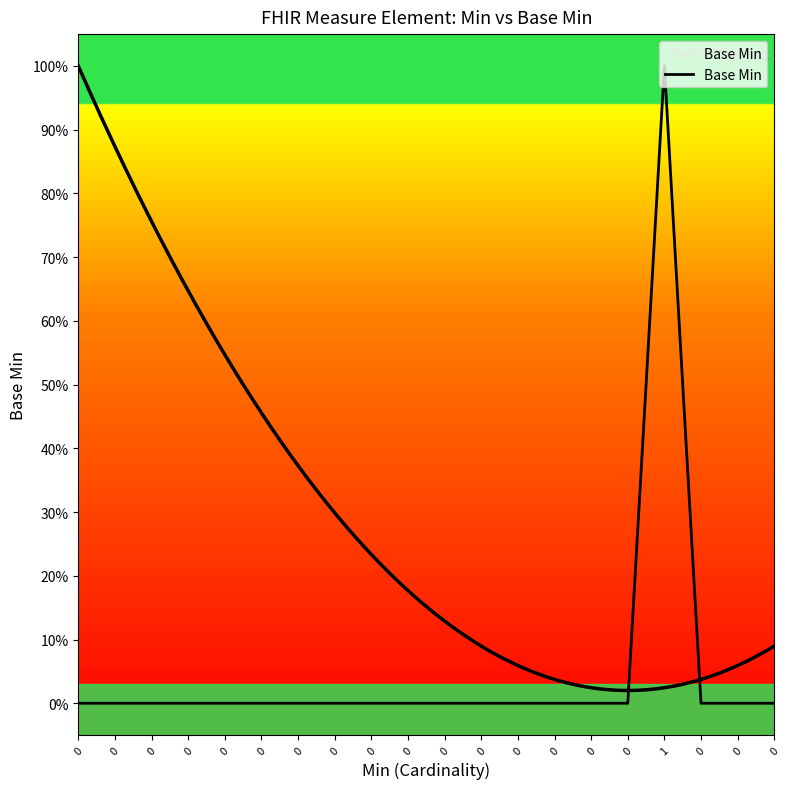

Reading left to right, transcribe all the data shown in this chart.

0	0	0	0	0	0	0	0	0	0	0	0	0	0	0	0	1	0	0	0